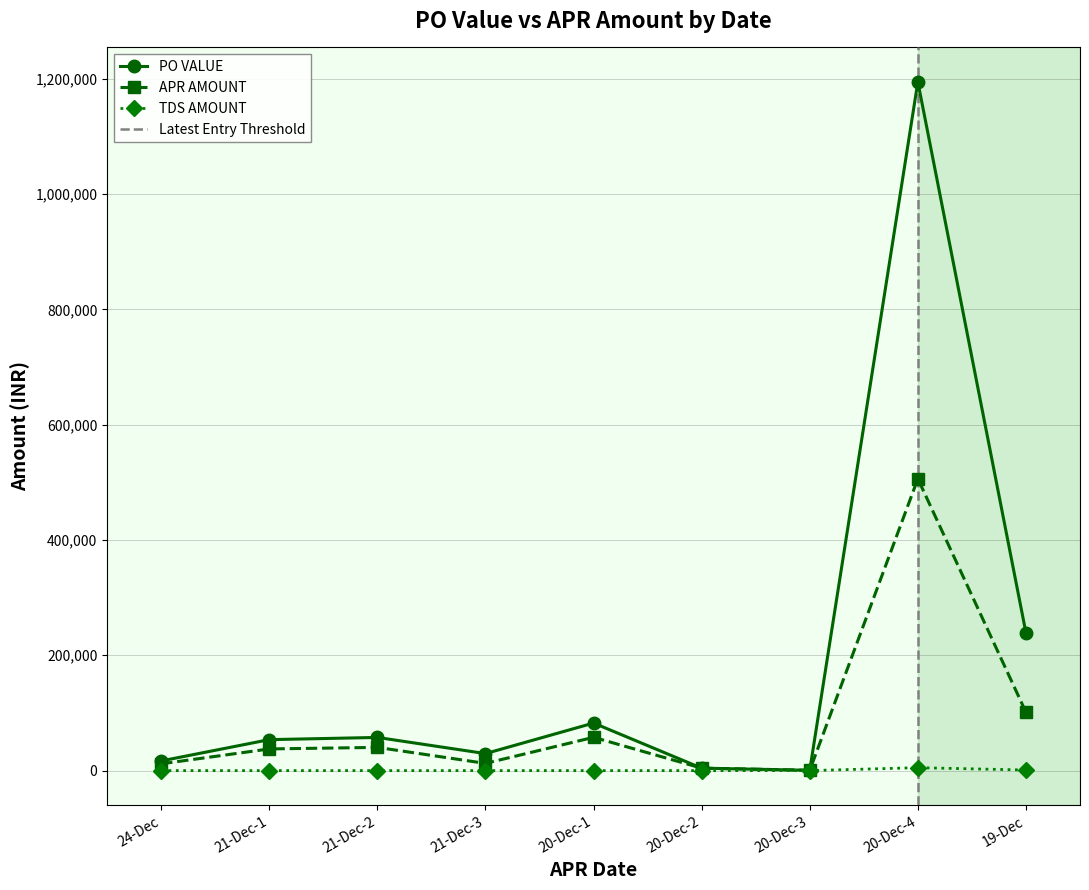

In PO VALUE, how many points are lower than both neighbors (excluding endpoints)?

2